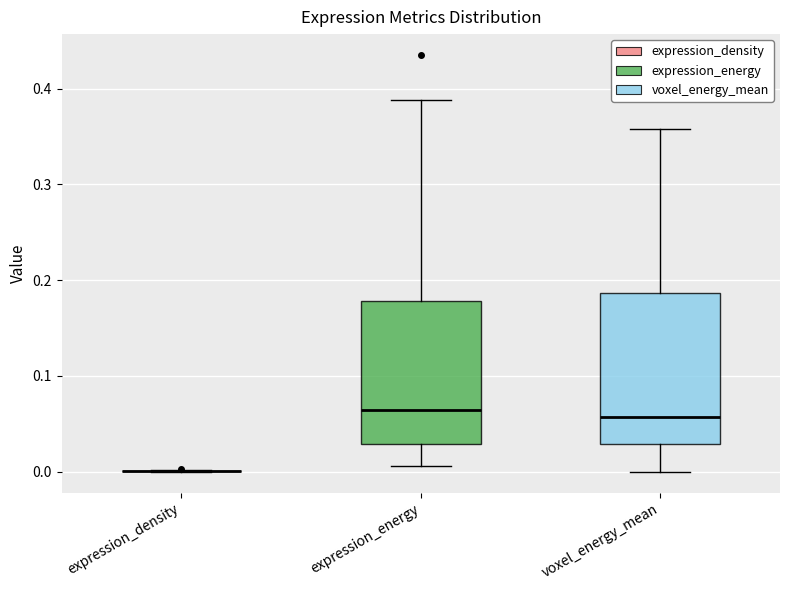

Where does the median line of the box for expression_energy sit on the y-axis? The values are not printed on the chart, so give them approximately, as read against the axis.

0.06